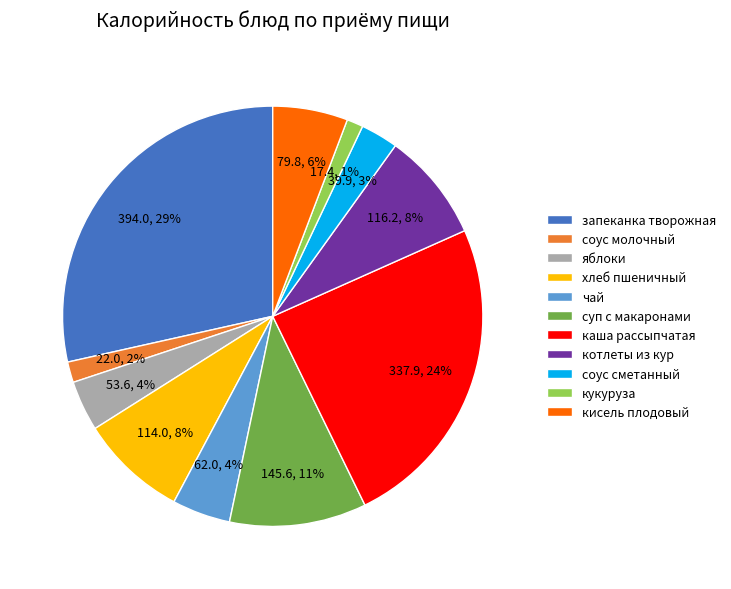

To the nearest percent, what portion does яблоки represent?

4%